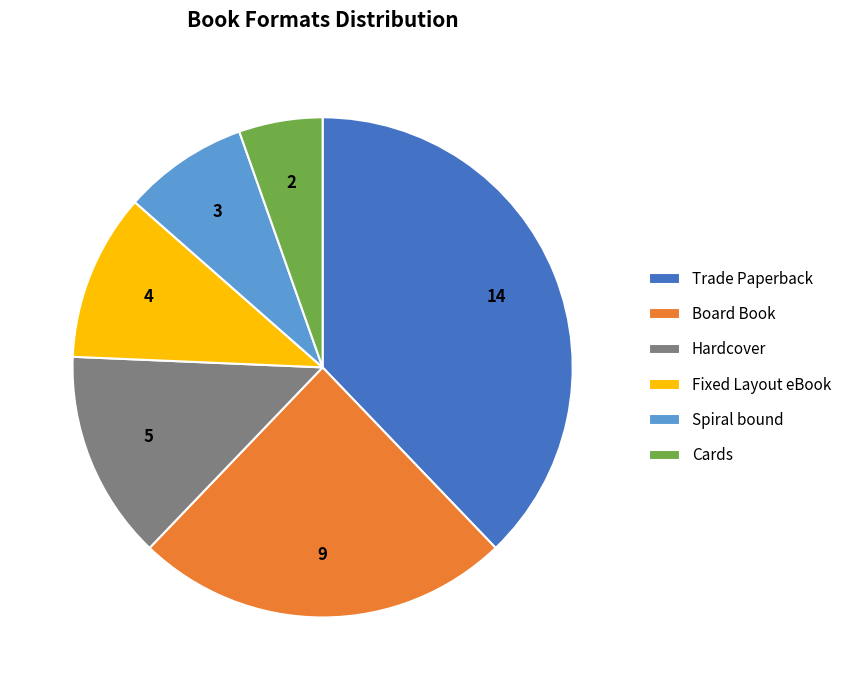

True or false: Fixed Layout eBook accounts for 23% of the total.

False